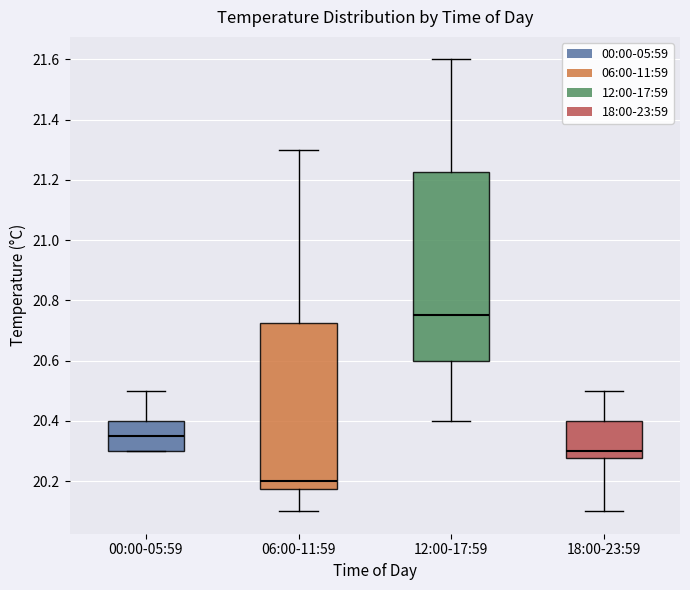

Which box has the highest median line?

12:00-17:59